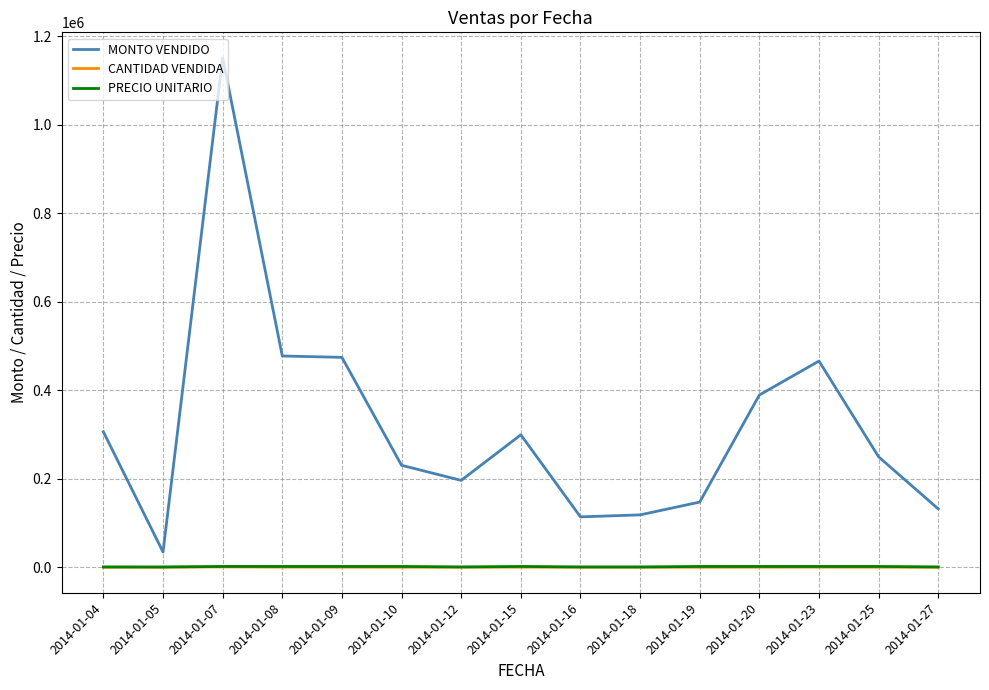

What is the difference between the maximum and minimum values in the CANTIDAD VENDIDA series?

886